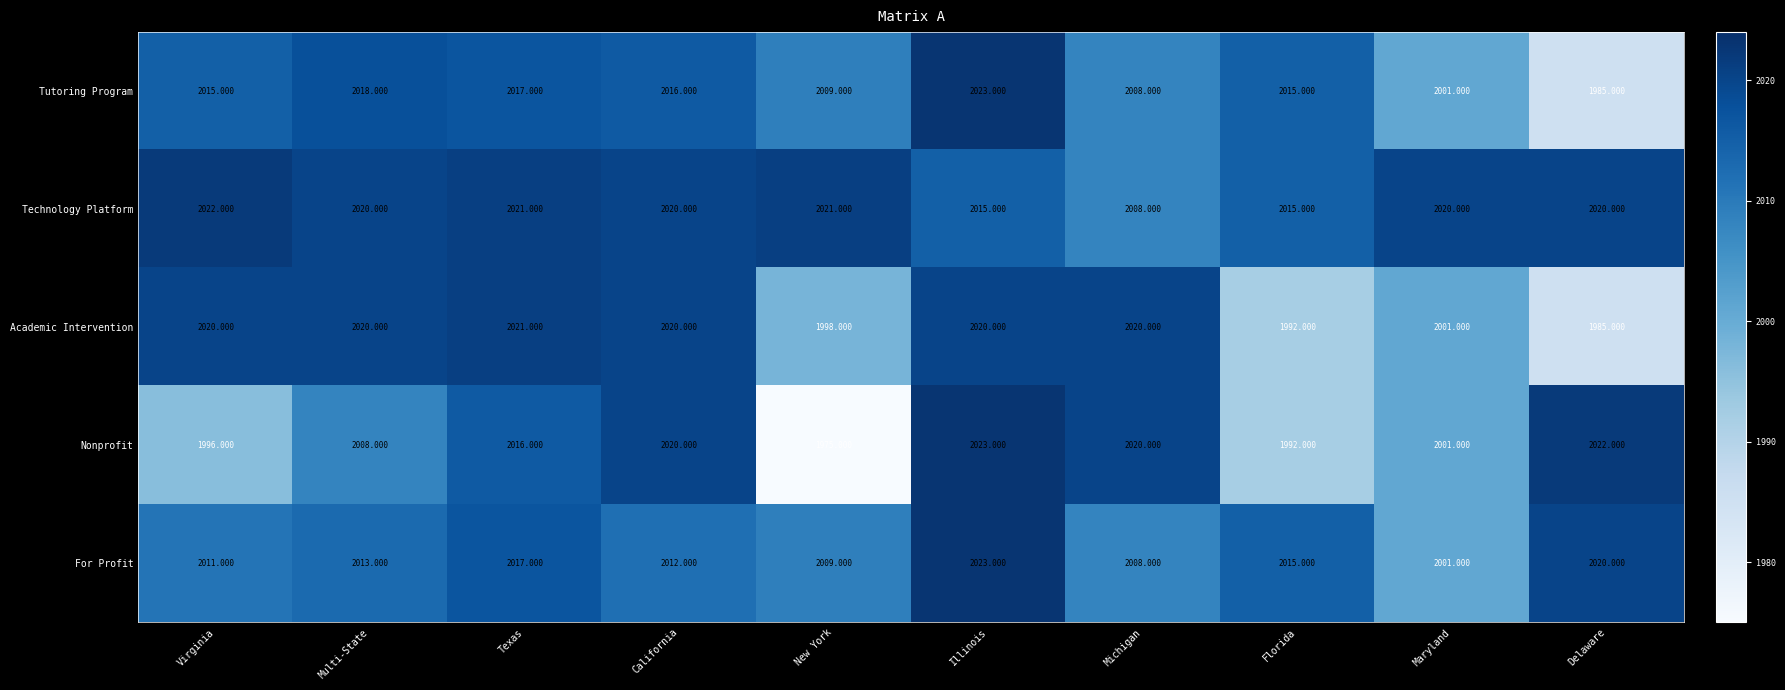

Which series has the largest range (max minus min)?

Nonprofit